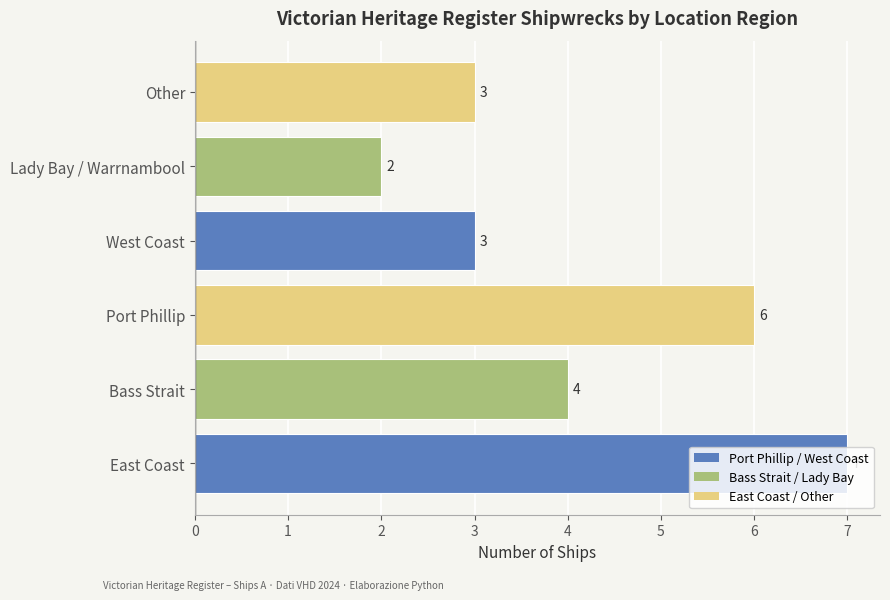

What is the greatest value displayed?

7